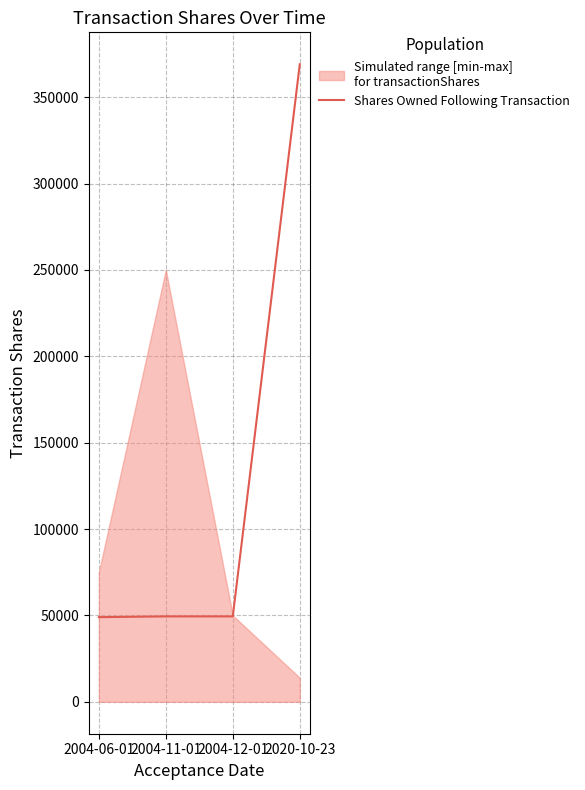

At which label is the value closest to 209039?

2004-11-01